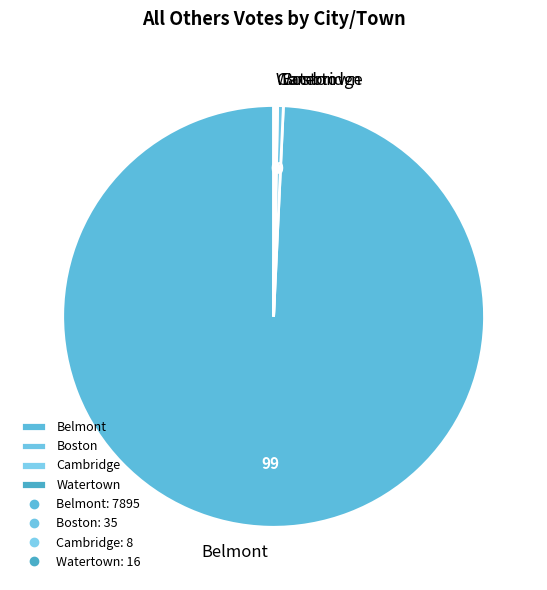

What is the majority slice?

Belmont